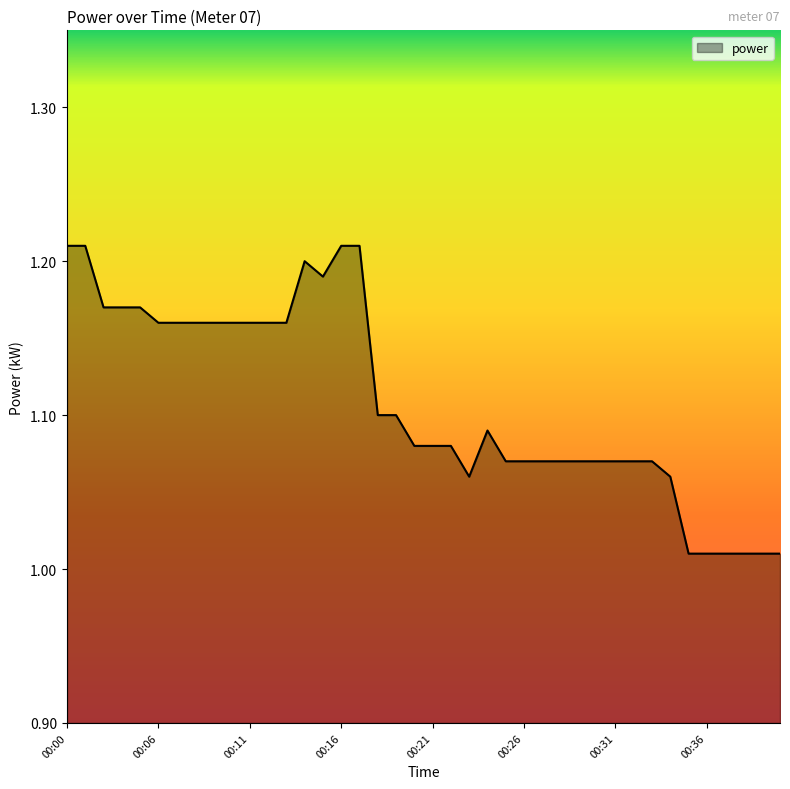

How many categories are shown in the chart?

40